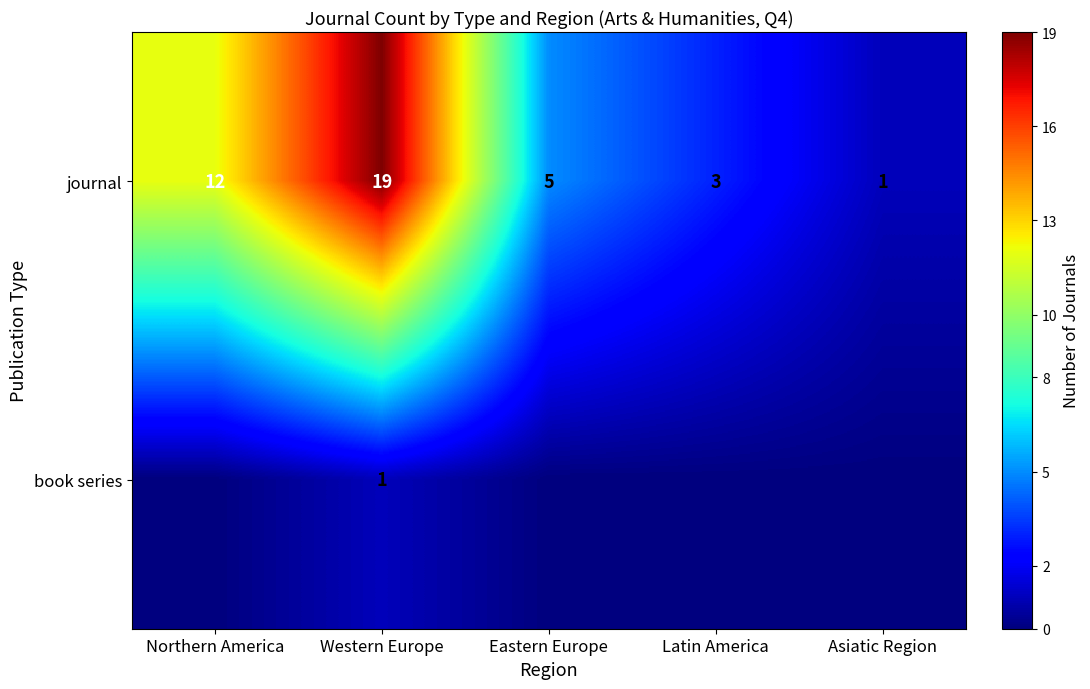

Rank the categories by journal value from highest to lowest.

Western Europe, Northern America, Eastern Europe, Latin America, Asiatic Region